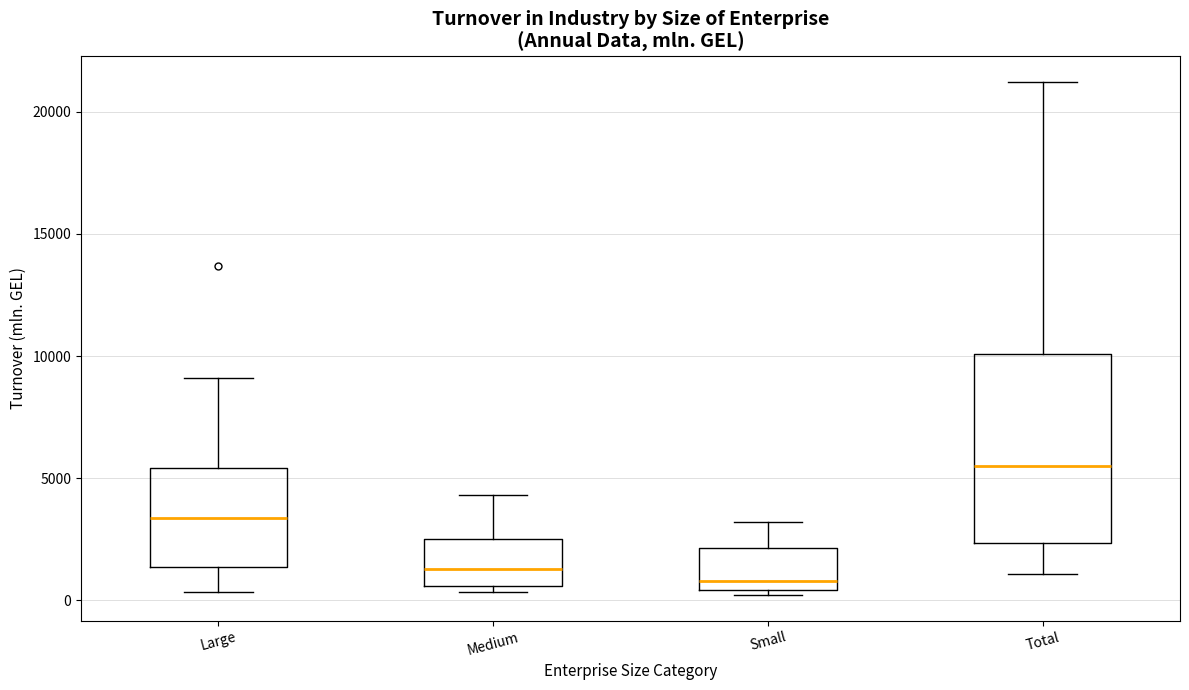

Reading left to right, transcribe this box plot: for each box, give where its median line is, the range the box spans, and where its two whiskers end, as read against the y-axis. The values are not printed on the chart, so give them approximately, as read against the axis.

Large: median 3500, box 1500 to 5500, whiskers 500 to 9000
Medium: median 1500, box 500 to 2500, whiskers 500 (just below the box's lower edge) to 4500
Small: median 1000, box 500 to 2000, whiskers 0 to 3000
Total: median 5500, box 2500 to 10000, whiskers 1000 to 21000